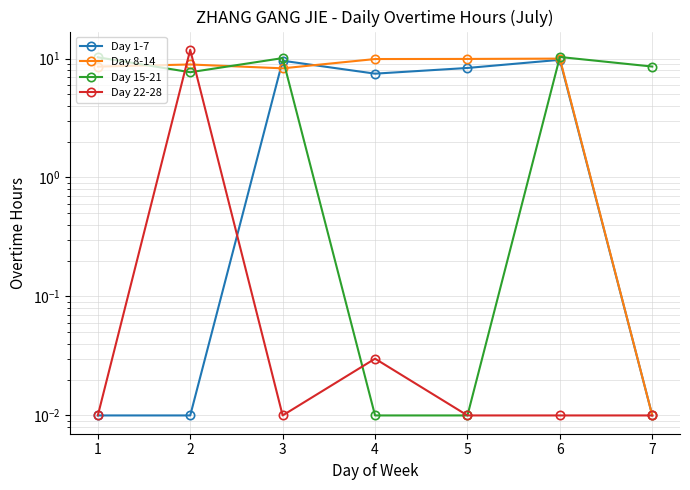

Which series has the largest total across all categories?

Day 8-14